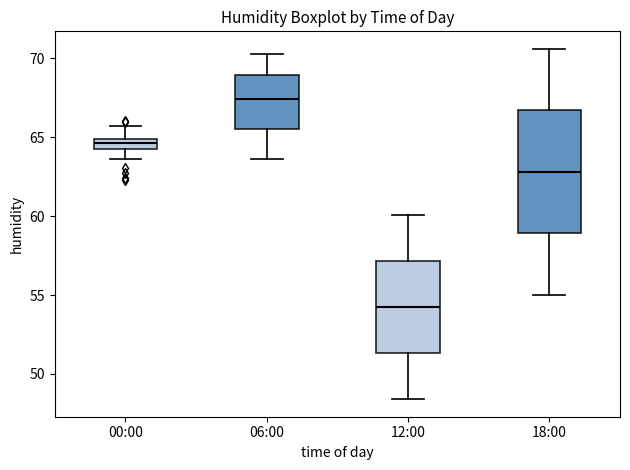

Where does the upper whisker of the box for 06:00 end on the y-axis? The values are not printed on the chart, so give them approximately, as read against the axis.

70.5